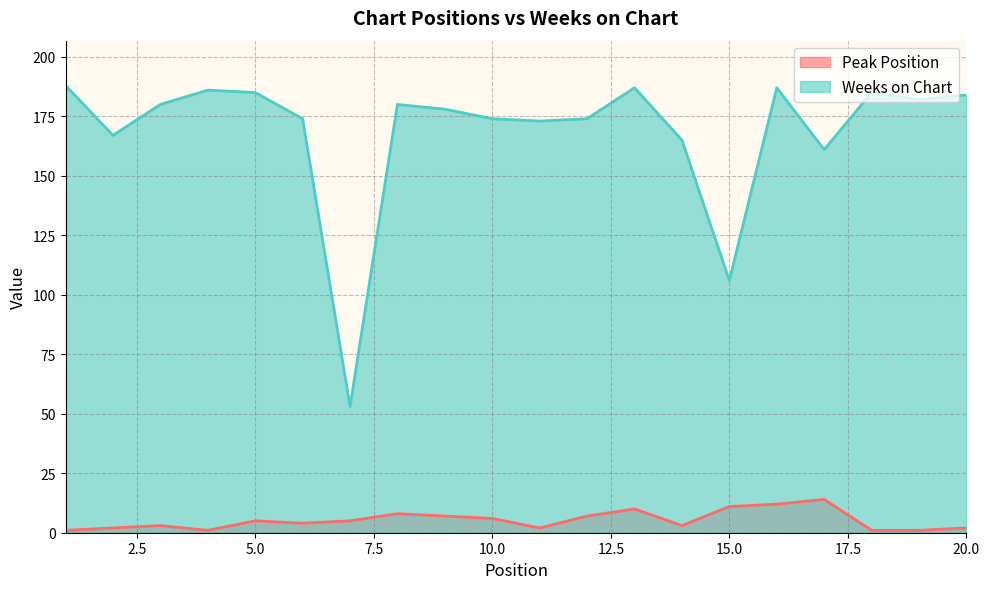

What is the difference between the second highest and minimum values in the Peak Position series?

11